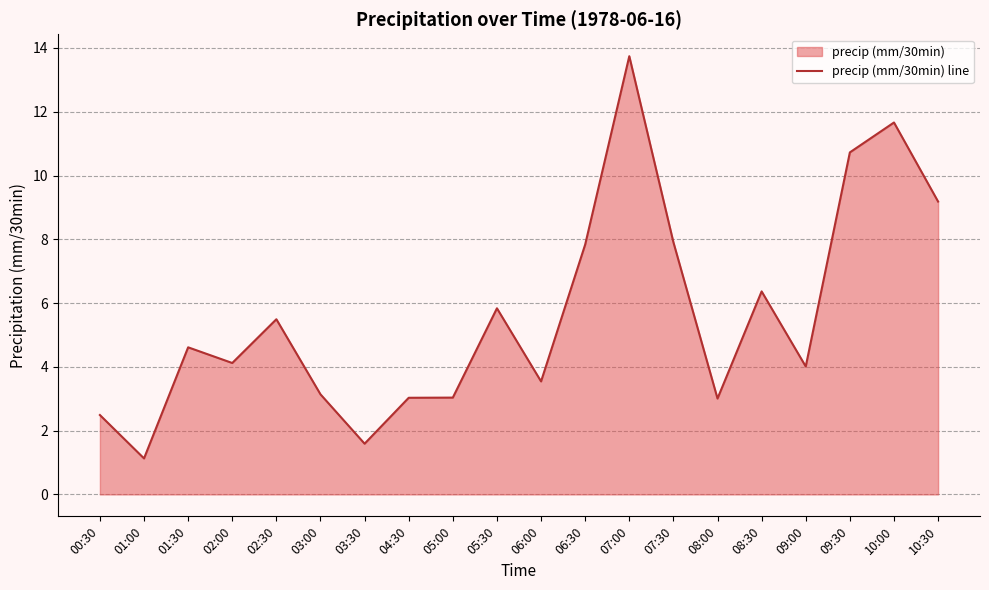

Rank the categories by value from lowest to highest.

01:00, 03:30, 00:30, 08:00, 04:30, 05:00, 03:00, 06:00, 09:00, 02:00, 01:30, 02:30, 05:30, 08:30, 06:30, 07:30, 10:30, 09:30, 10:00, 07:00